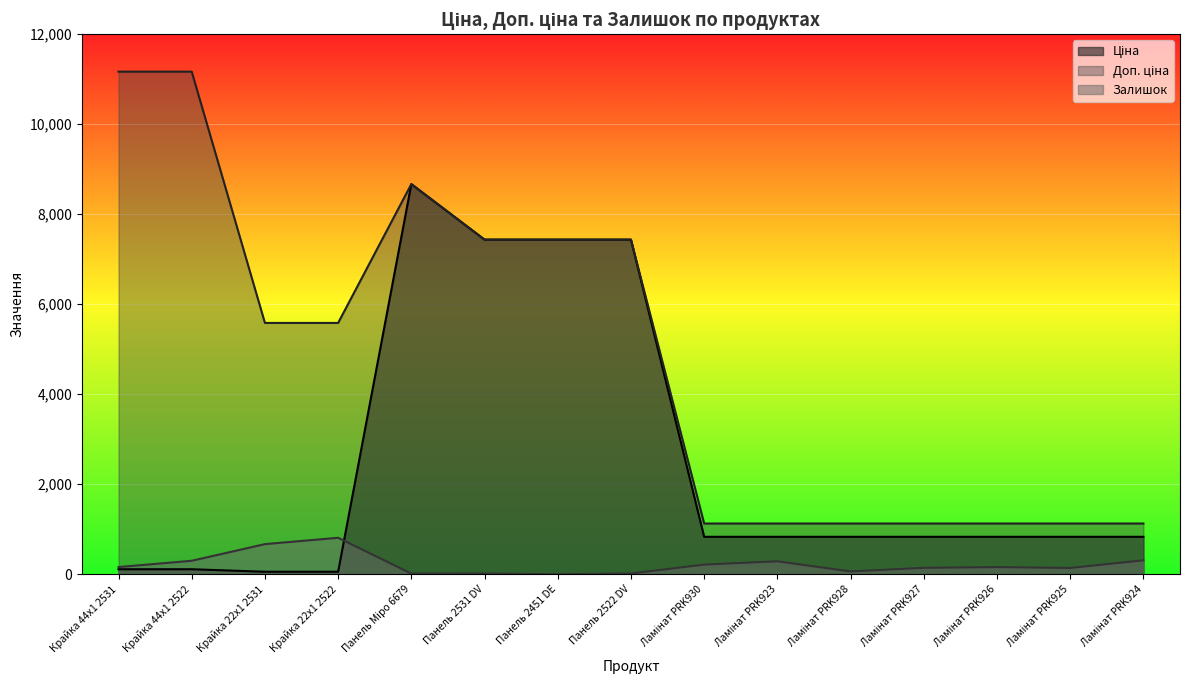

Is it true that Залишок equals 63.0 at Ламінат PRK928?

True